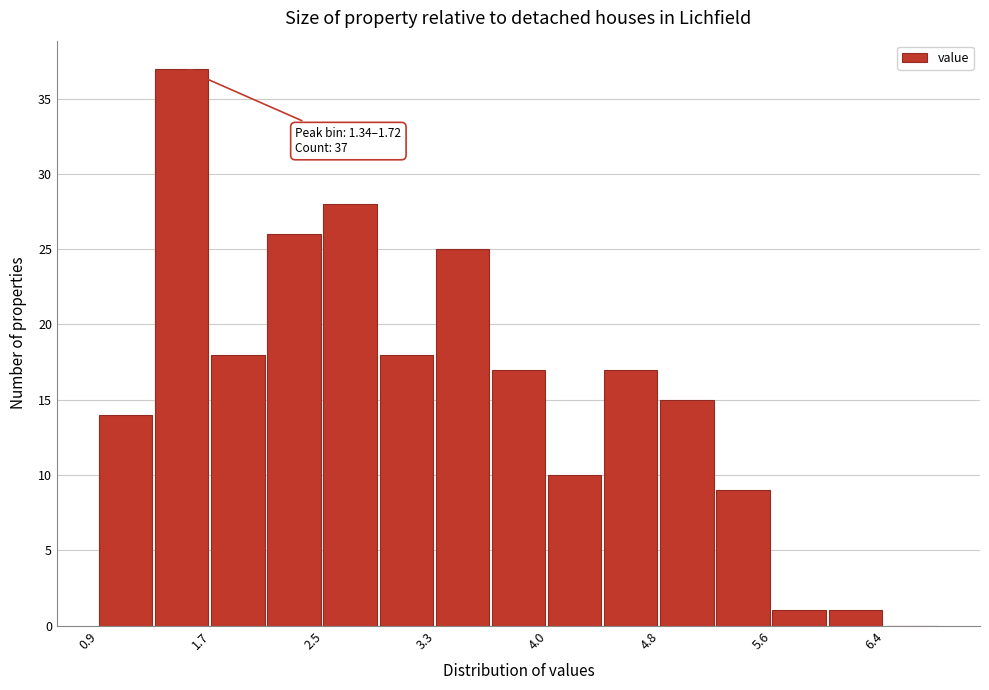

Read against the x-axis, roughly where is the centre of the tallest bar?

1.5